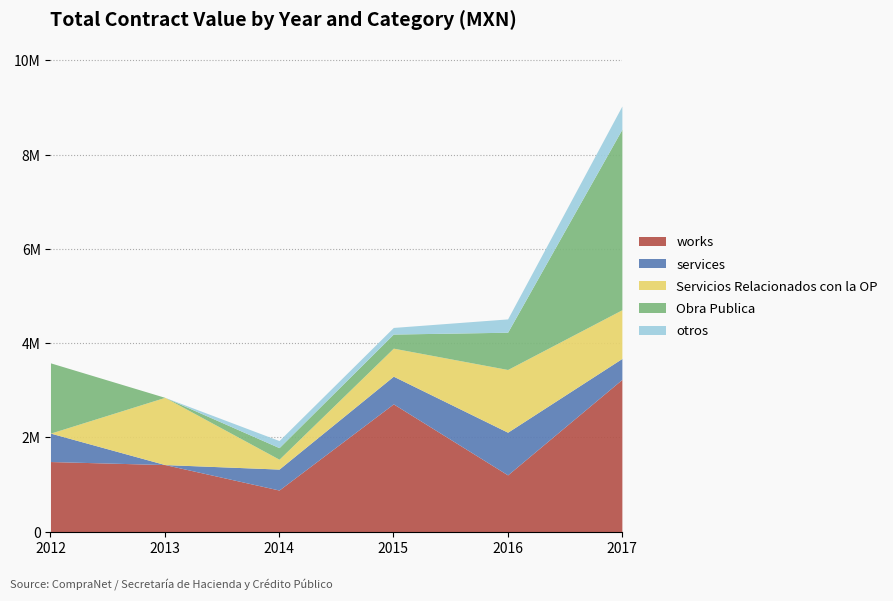

What is the value of the Obra Publica point at the 4th from the left?

299087.6